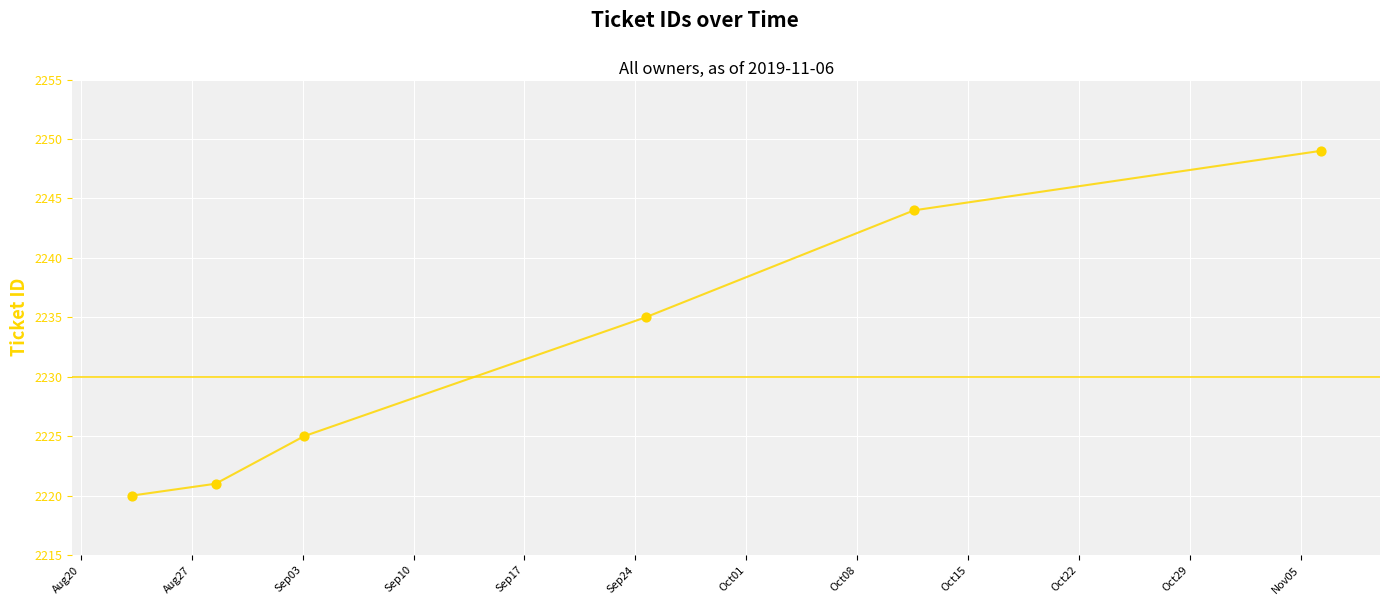

True or false: there are more than 2 points higher than both neighbors.

False